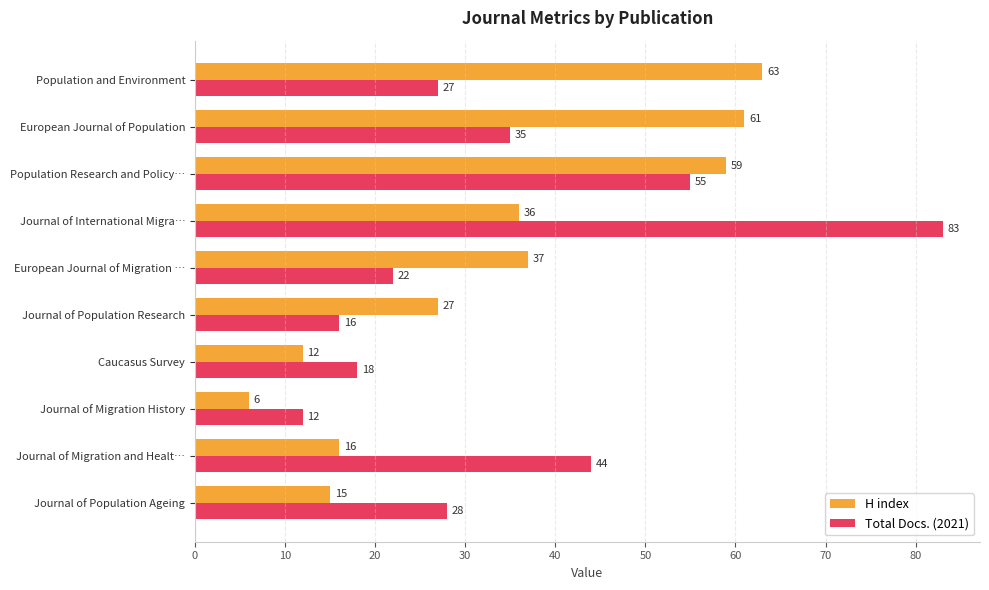

Which series has the largest range (max minus min)?

Total Docs. (2021)